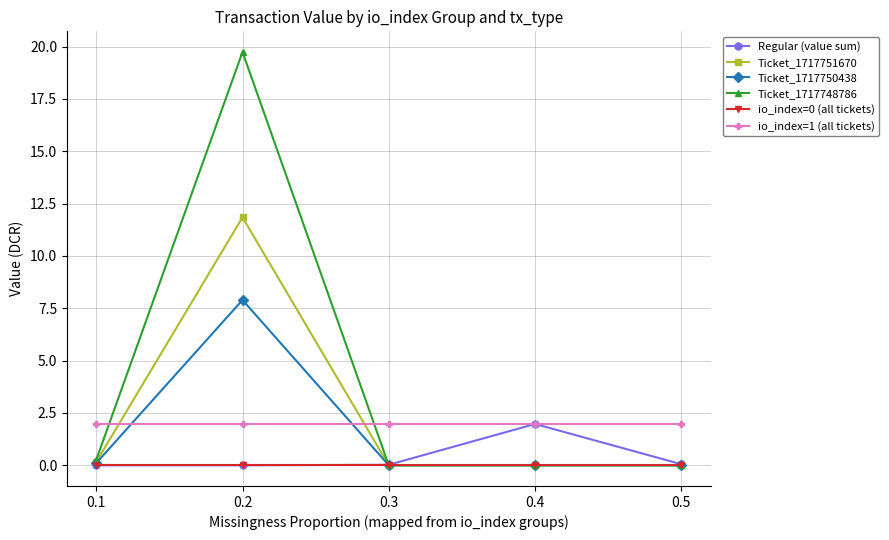

How many series are shown in this chart?

6